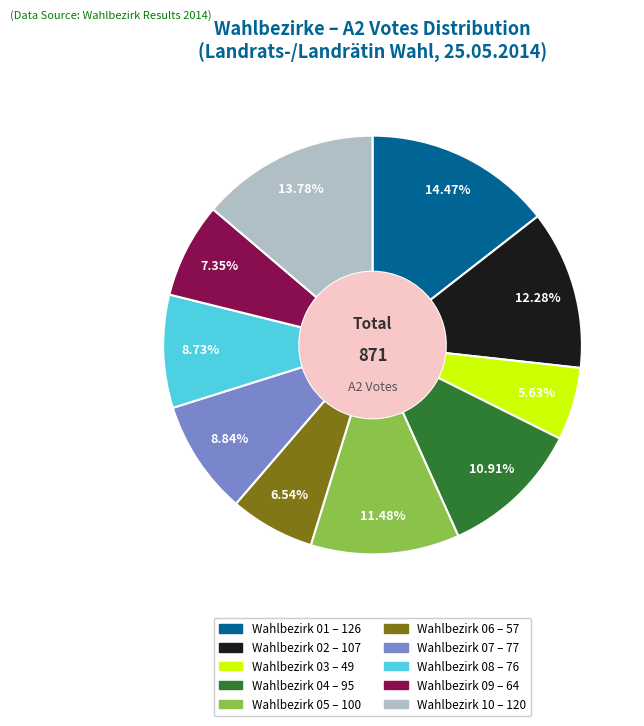

Does any single category account for the majority?

No